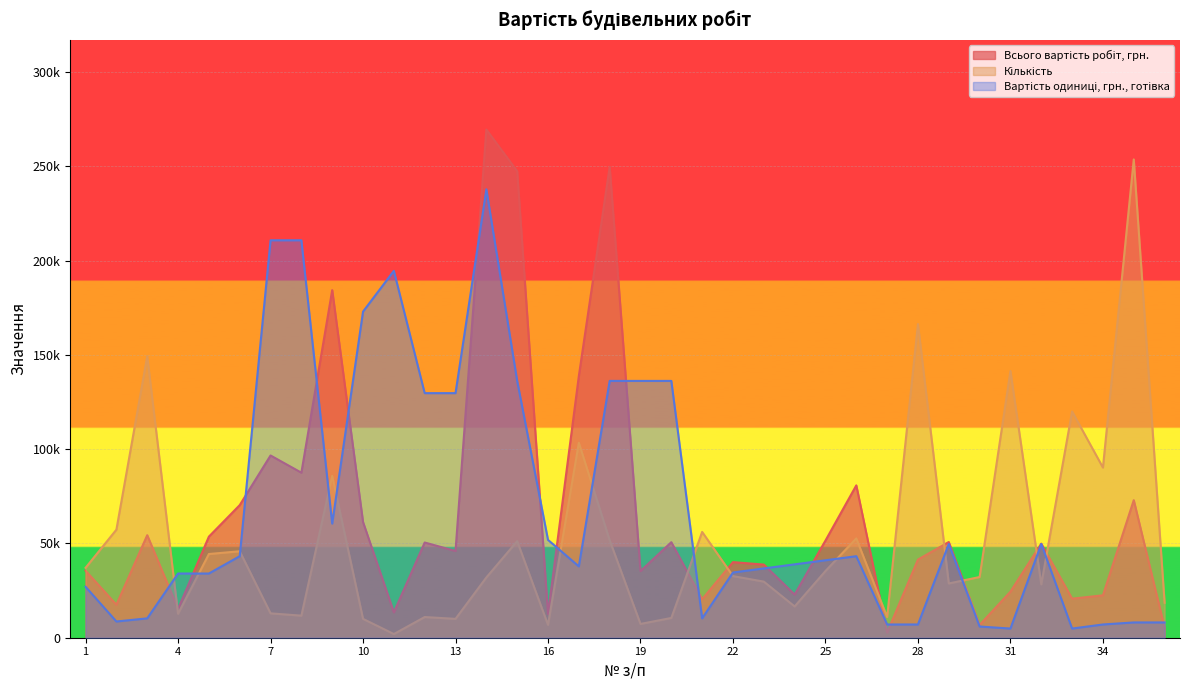

What is the total value across all series at 32?

127894.0